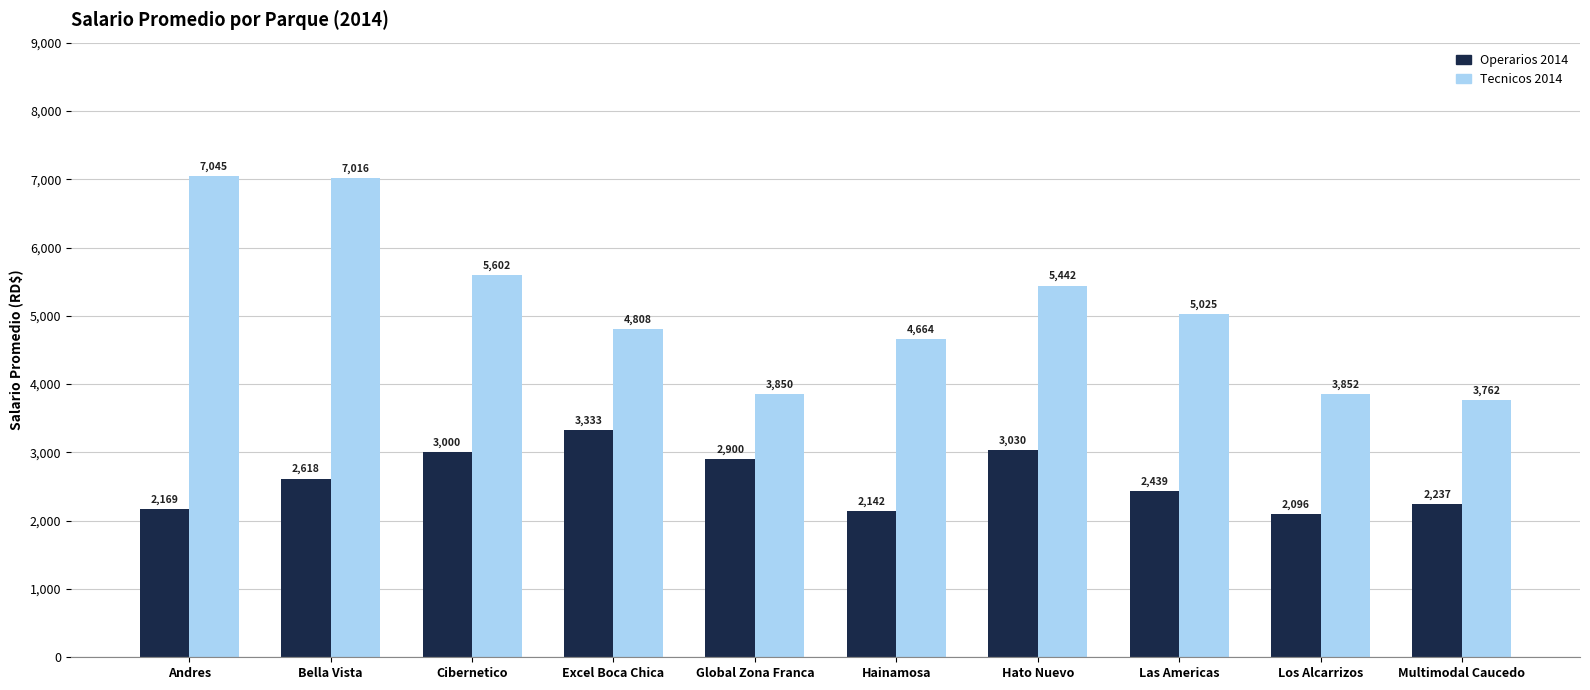

The value of Operarios 2014 at Hato Nuevo is 3030.1. True or false?

True